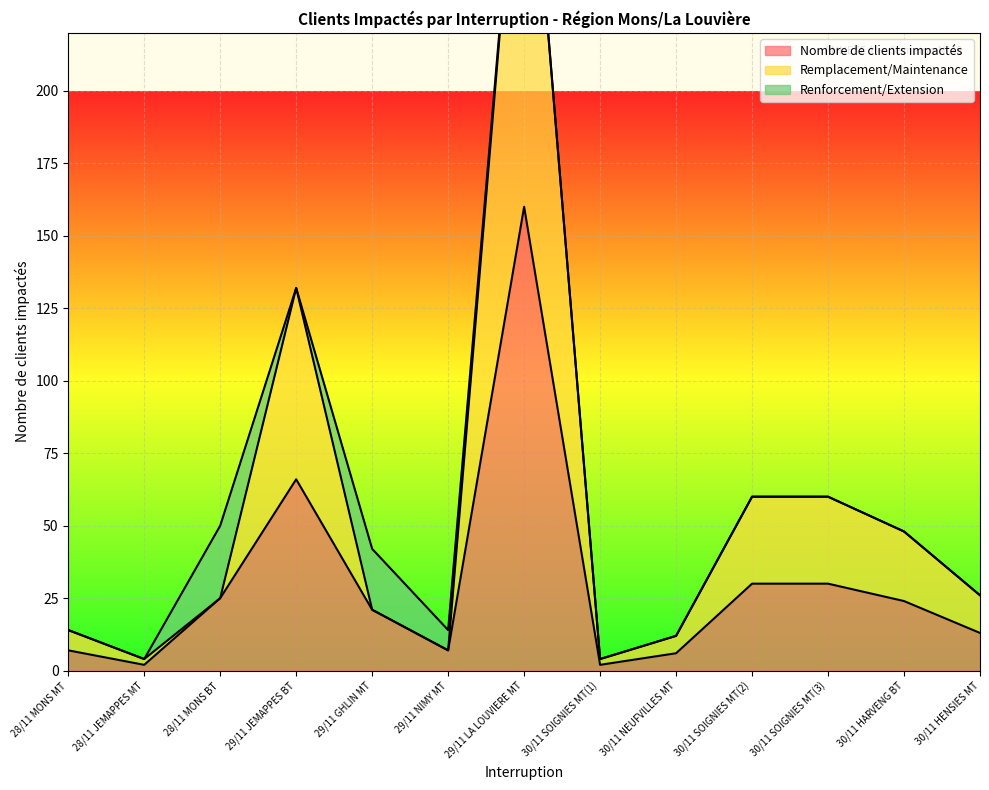

The value of Nombre de clients impactés at 30/11 SOIGNIES MT(3) is 44. True or false?

False